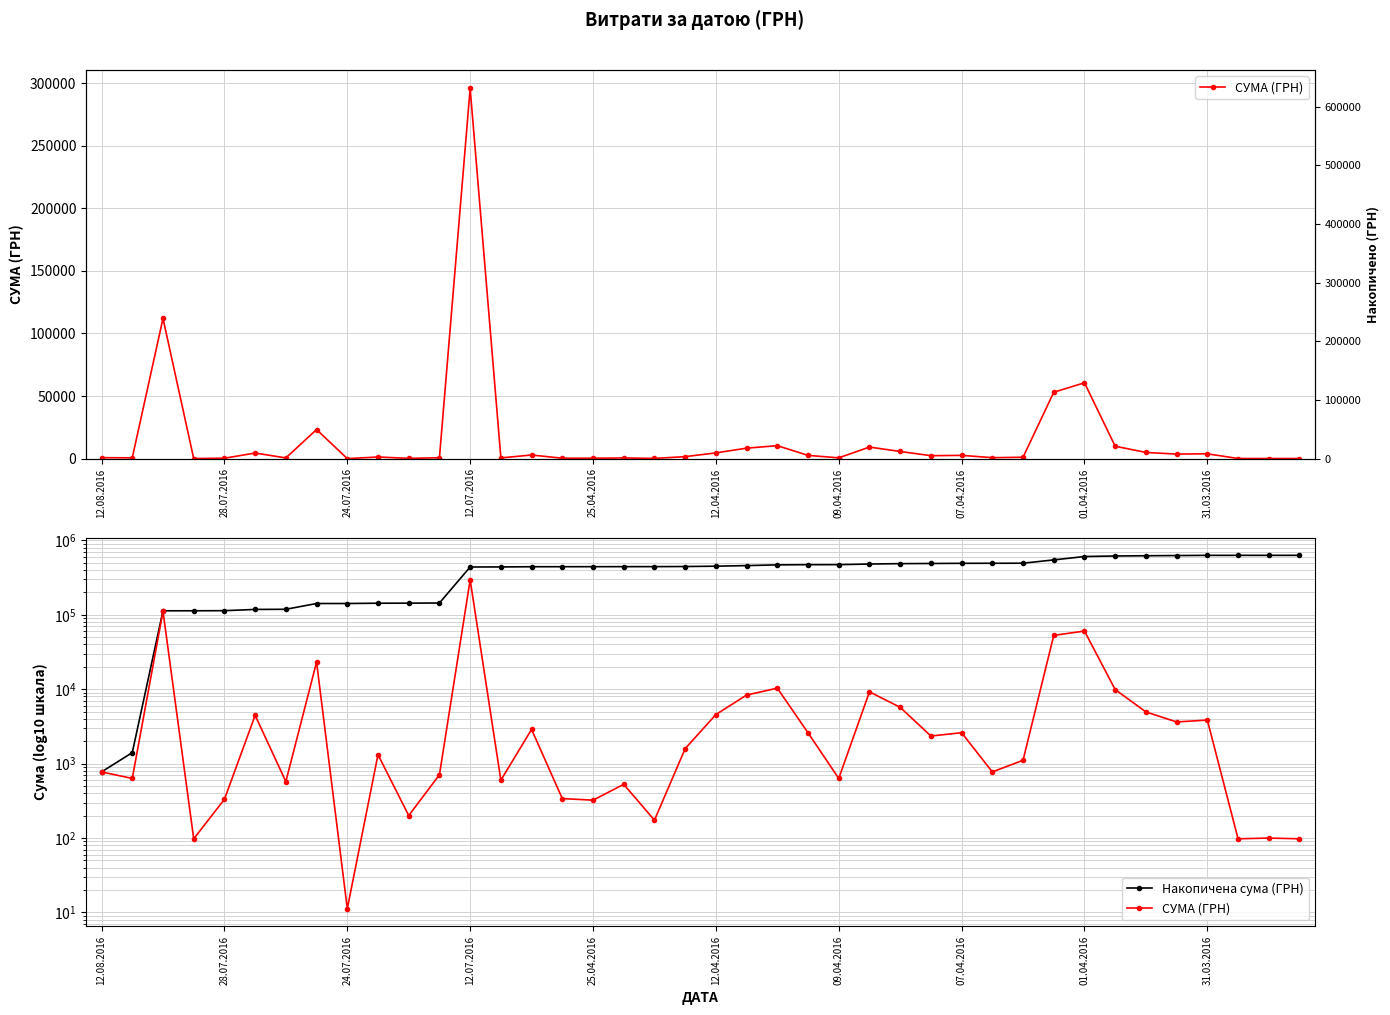

Rank the series by their average value, from lowest to highest.

СУМА (ГРН), Накопичена сума (ГРН)